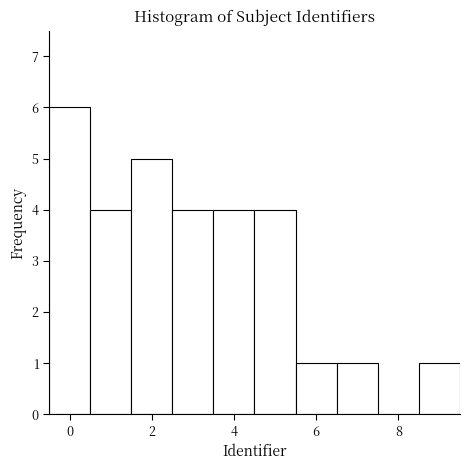

Which range on the x-axis has the tallest bar?

-0.5 to 0.5